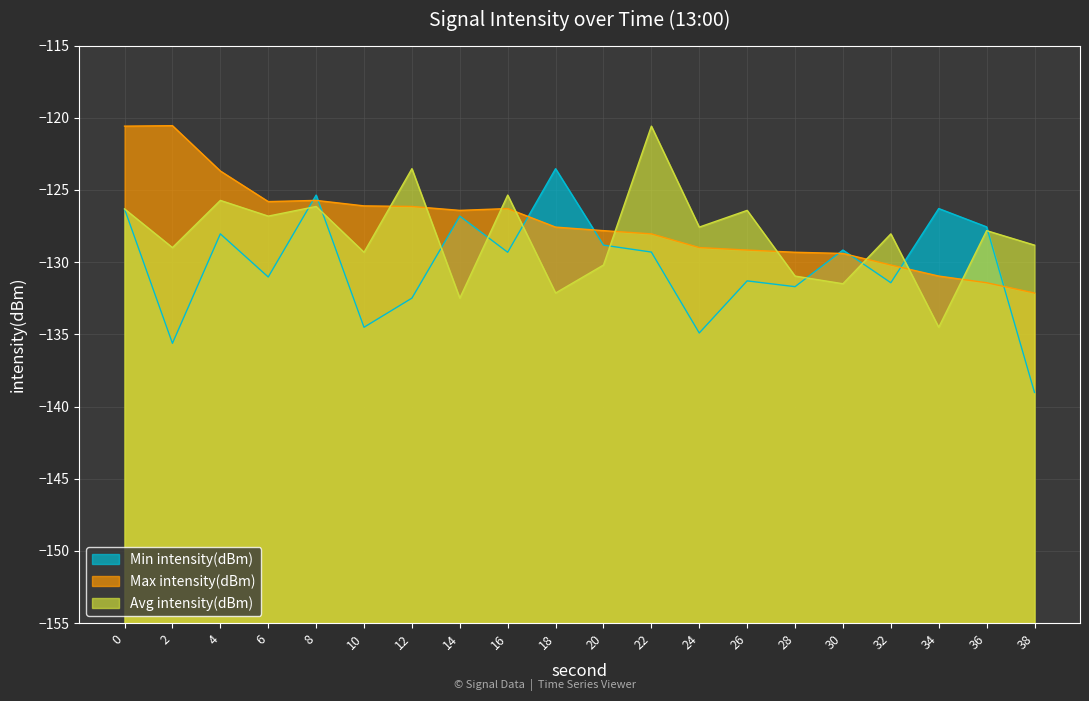

What is the difference between the highest and lowest values at 38?

10.2